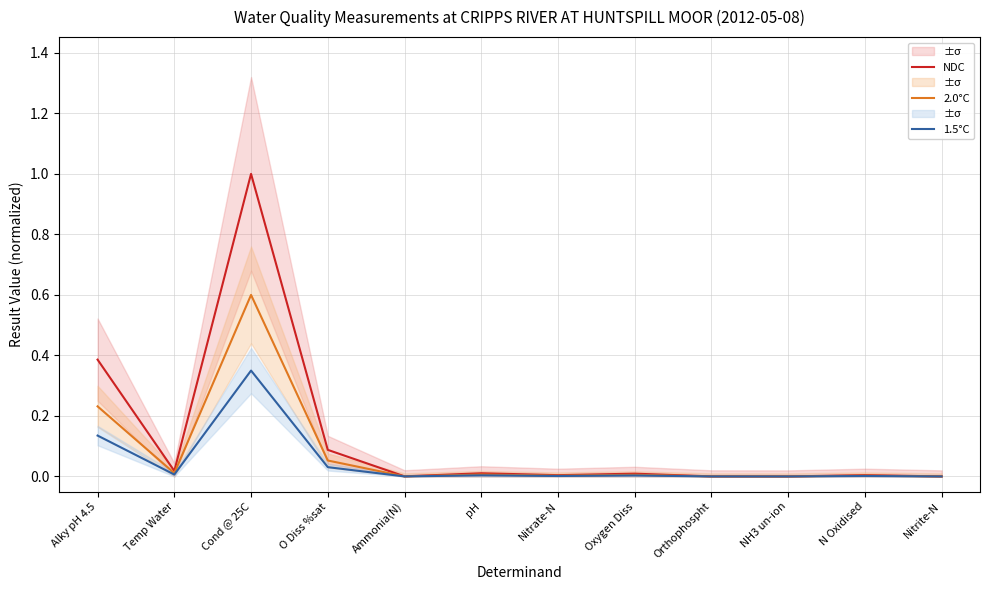

True or false: NDC has a value of 0.0 at NH3 un-ion.

True